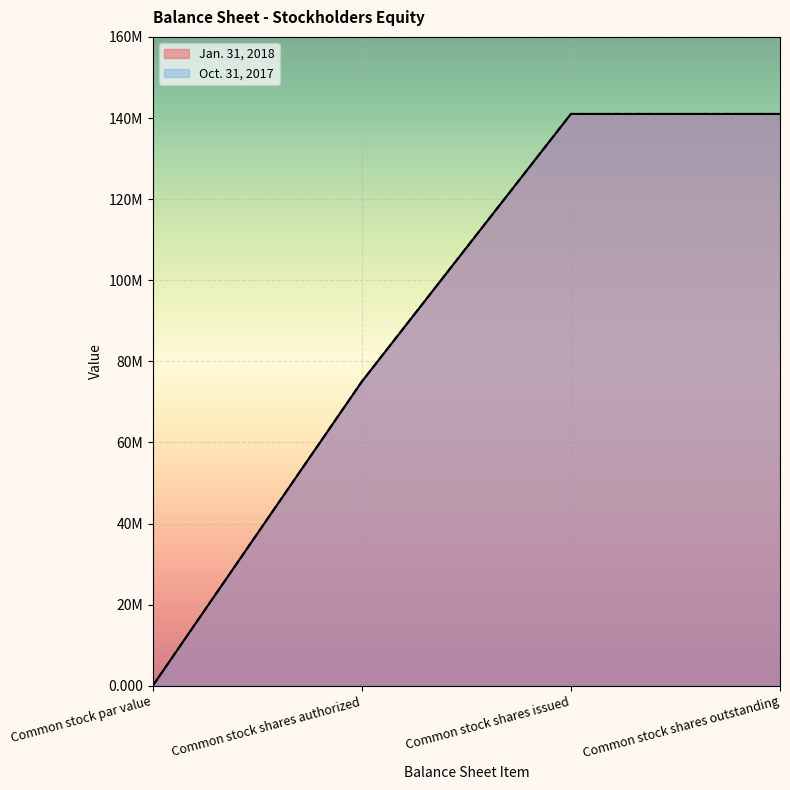

The value of Jan. 31, 2018 at Common stock shares authorized is 97555421.3. True or false?

False